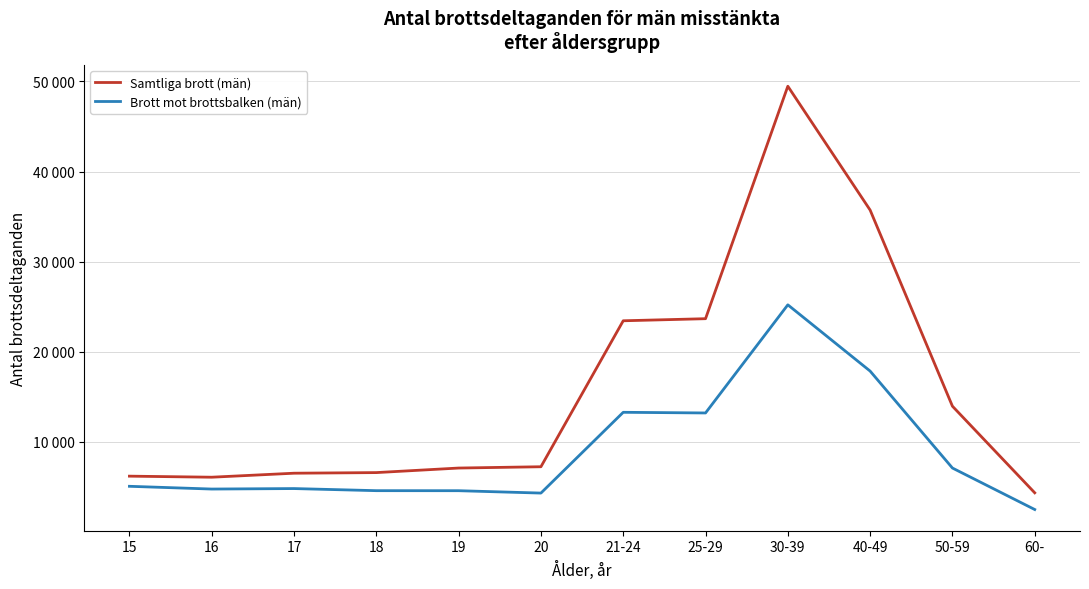

Reading left to right, transcribe all the data shown in this chart.

Samtliga brott (män): 15=6207	16=6090	17=6534	18=6602	19=7107	20=7251	21-24=23443	25-29=23674	30-39=49461	40-49=35723	50-59=13967	60-=4360
Brott mot brottsbalken (män): 15=5082	16=4777	17=4830	18=4597	19=4593	20=4330	21-24=13290	25-29=13217	30-39=25213	40-49=17862	50-59=7108	60-=2507